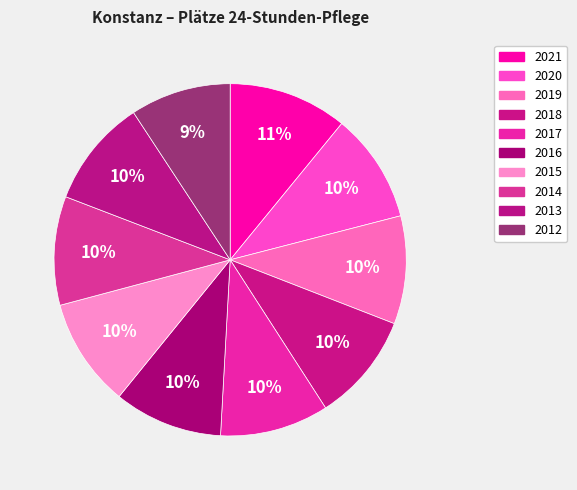

To the nearest percent, what is the difference between the 2014 and 2012 slice percentages?

1%